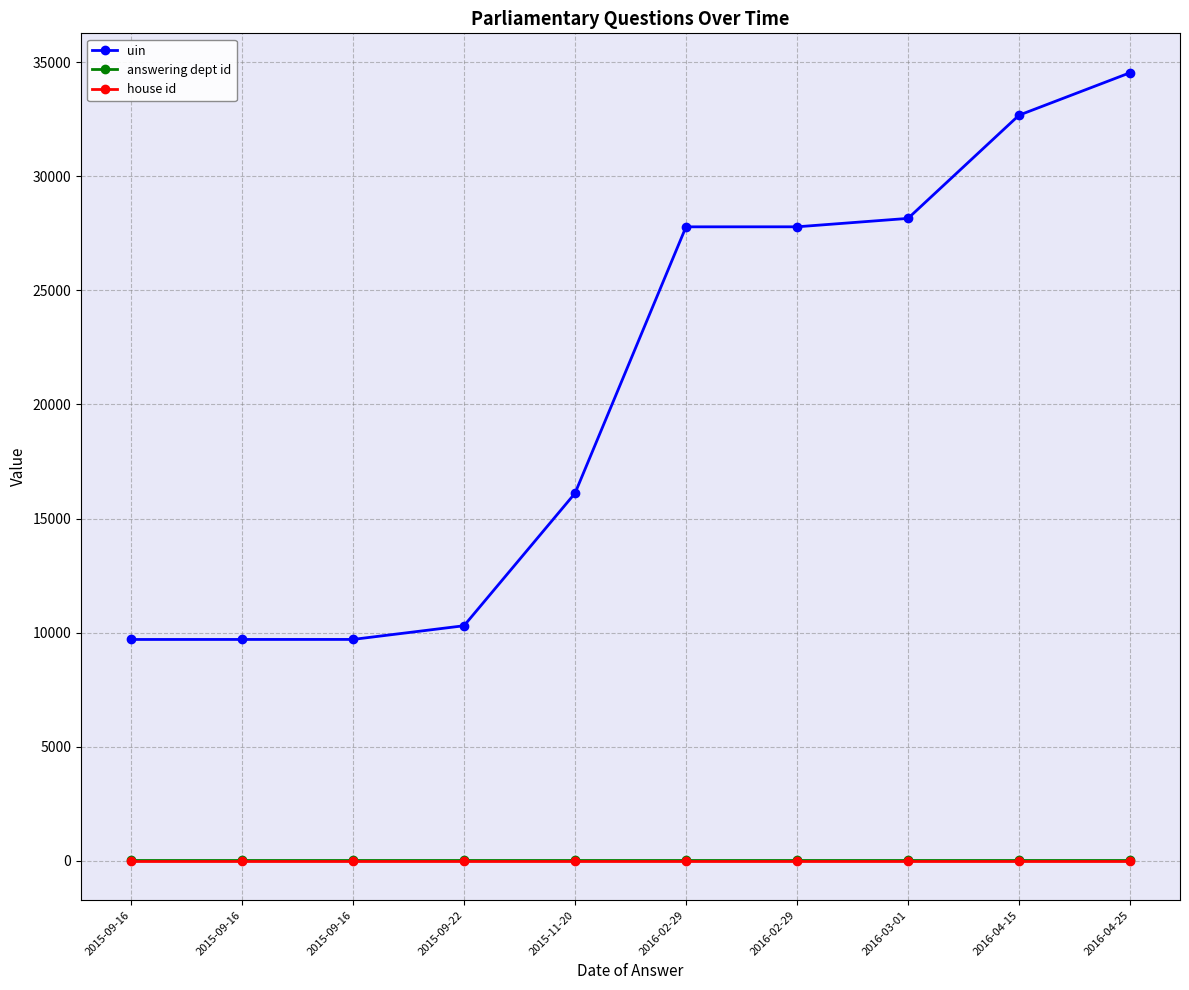

What are all the series names shown in the legend?

uin, answering dept id, house id